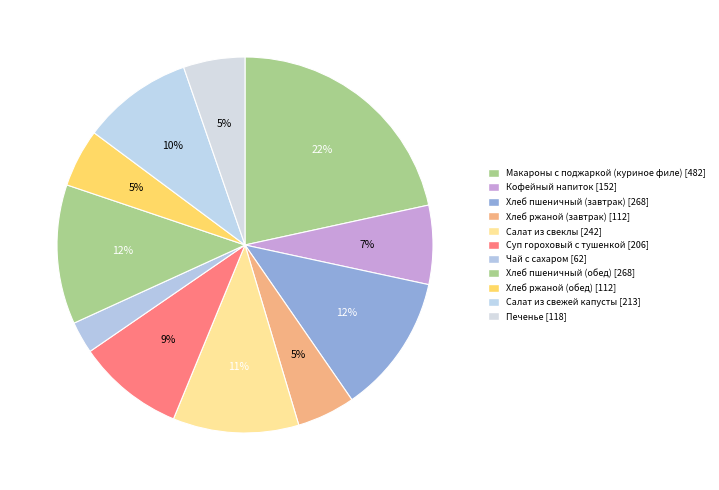

Which has a higher value, Макароны с поджаркой (куриное филе) or Хлеб ржаной (обед)?

Макароны с поджаркой (куриное филе)